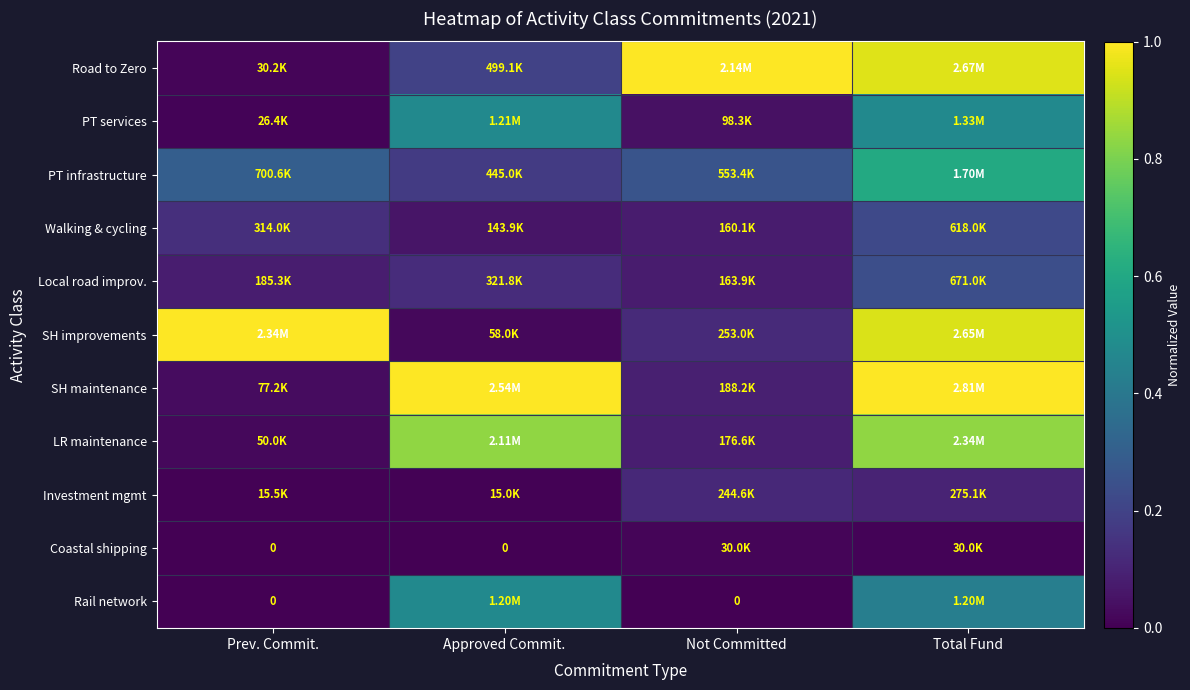

The SH improvements series shows 0.2 at Not Committed. True or false?

False